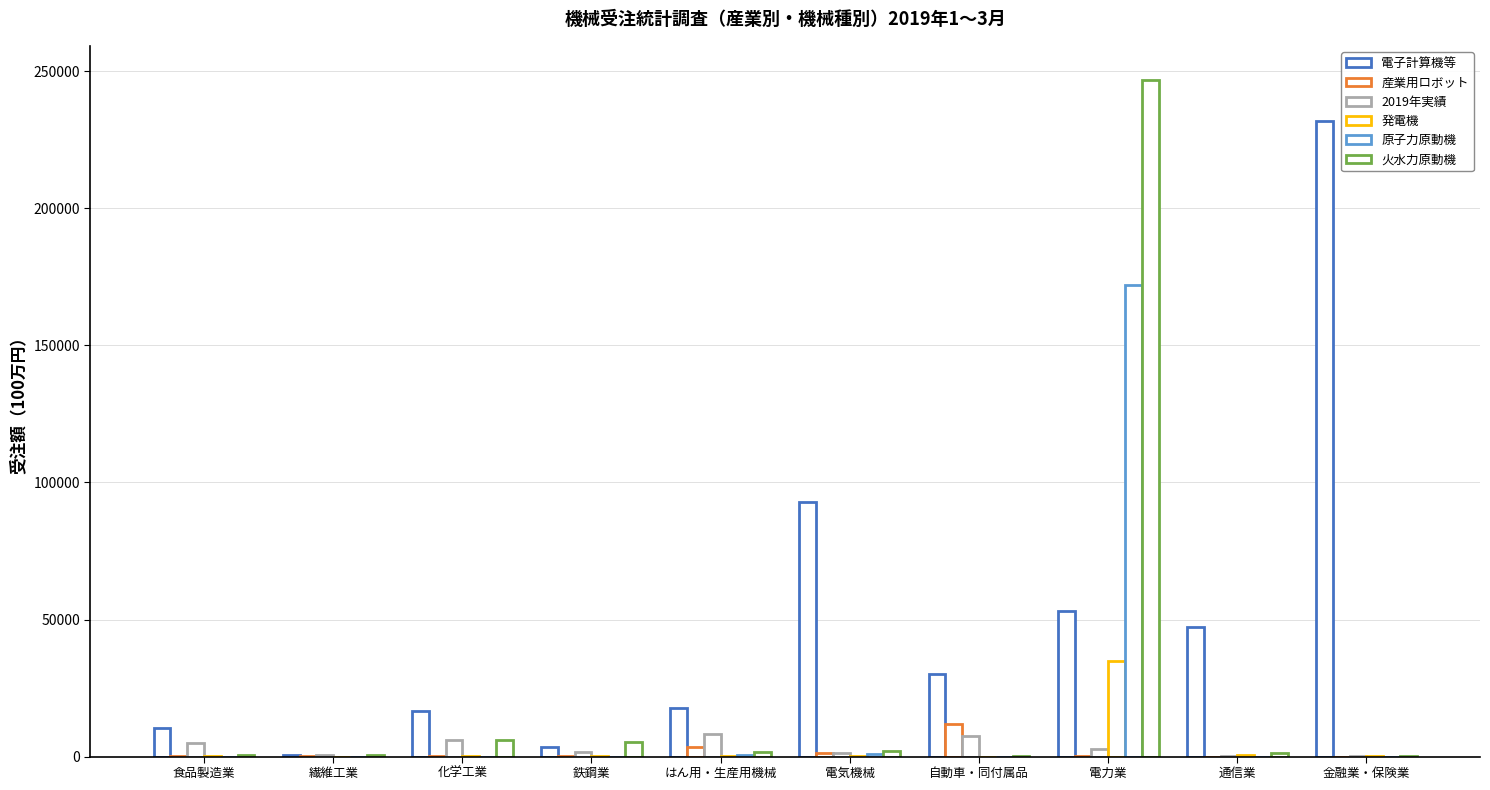

Which has a higher value, 化学工業 or 自動車・同付属品?

自動車・同付属品